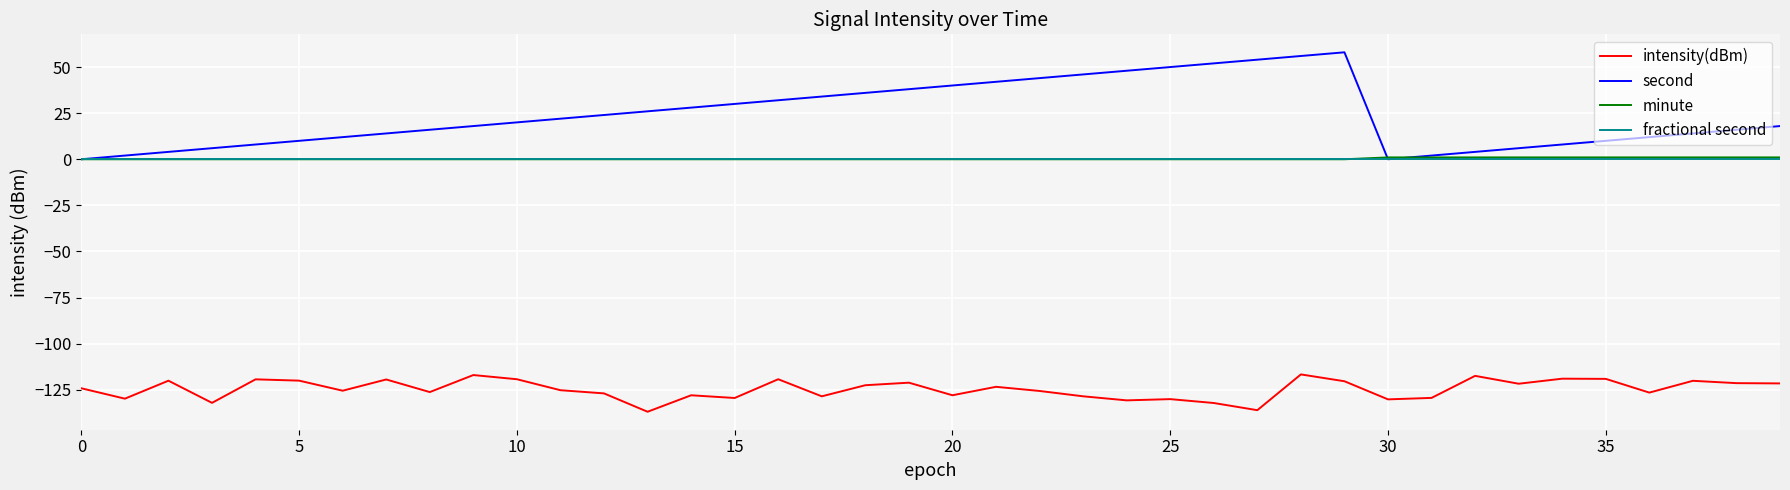

True or false: intensity(dBm) and minute cross at least once.

False